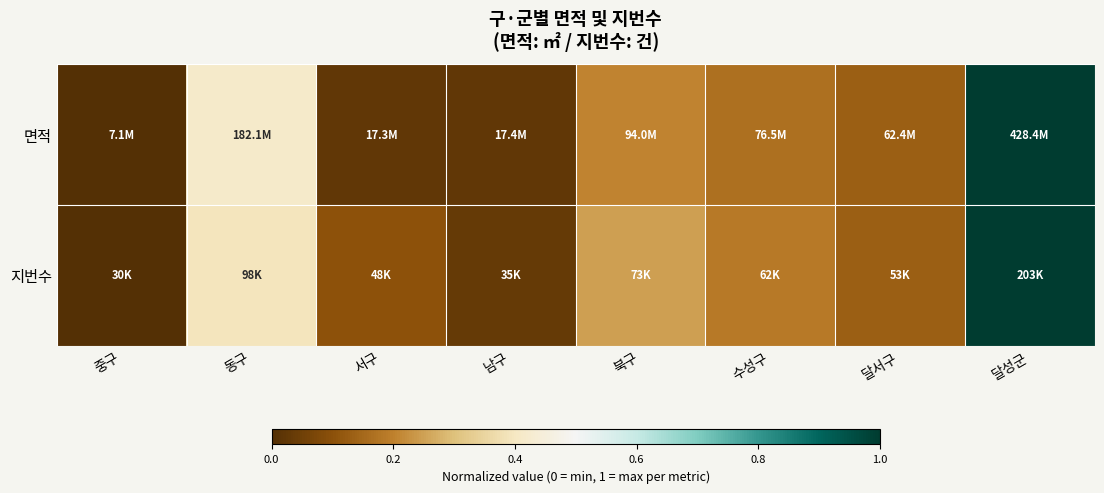

Rank the series by their maximum value, from lowest to highest.

지번수, 면적